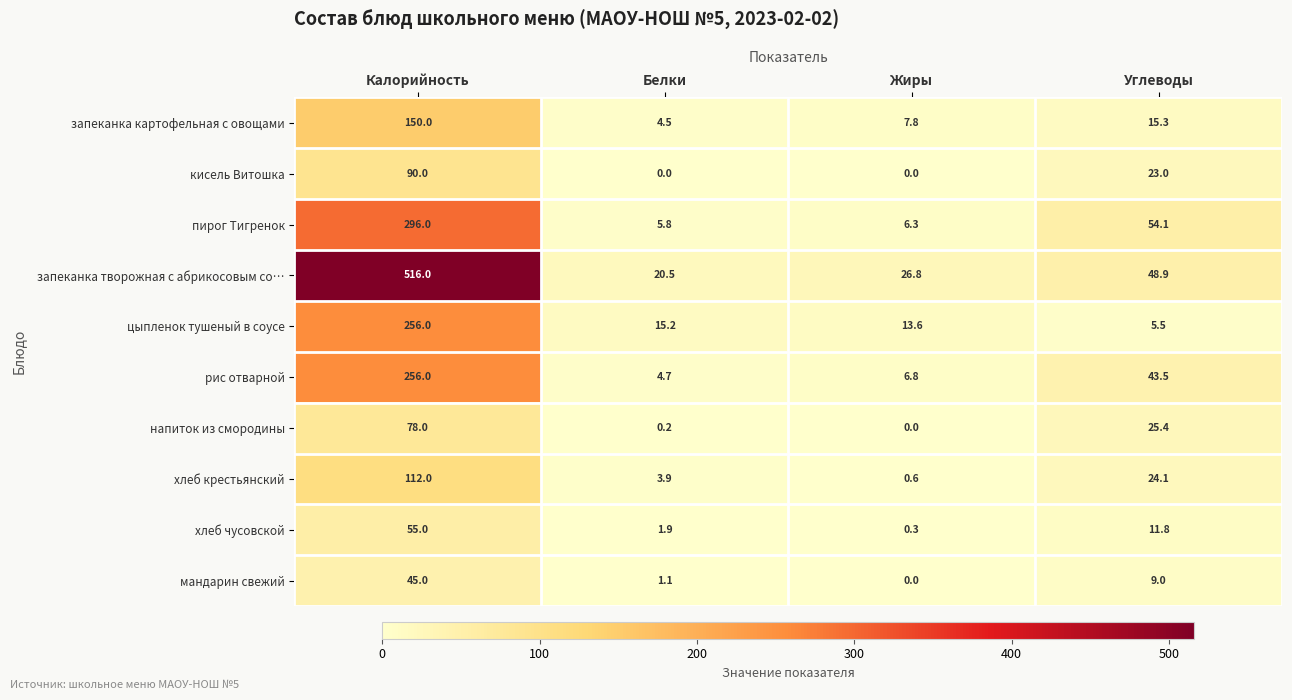

What is the sum of the хлеб крестьянский values at Белки and Углеводы?

28.0